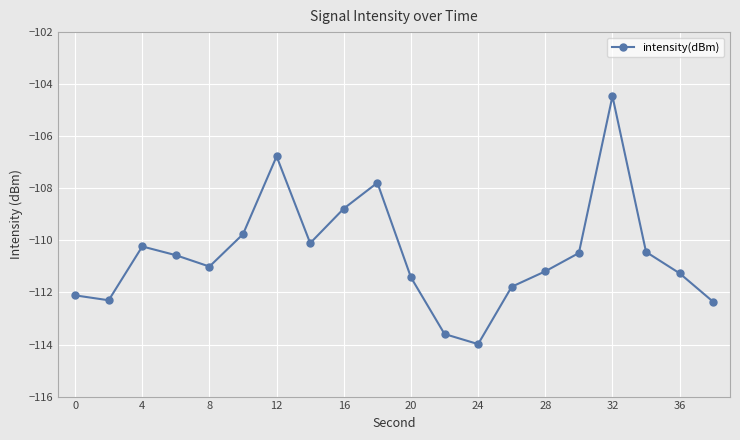

How many points are higher than both their immediate neighbors (excluding endpoints)?

4